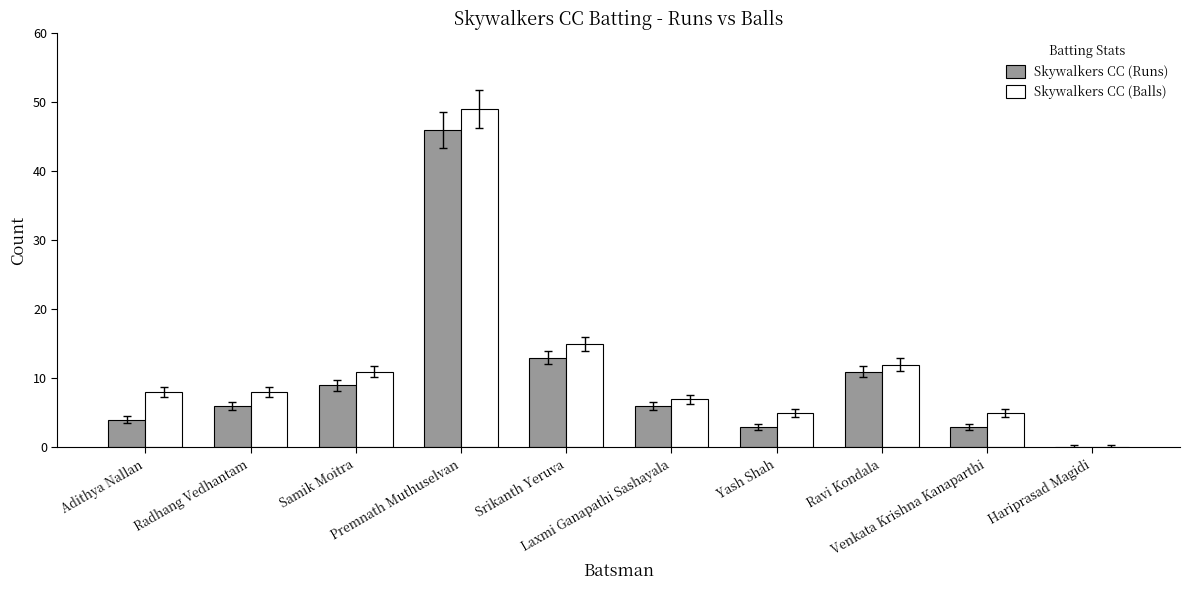

What is the sum of all Skywalkers CC (Balls) values?

120